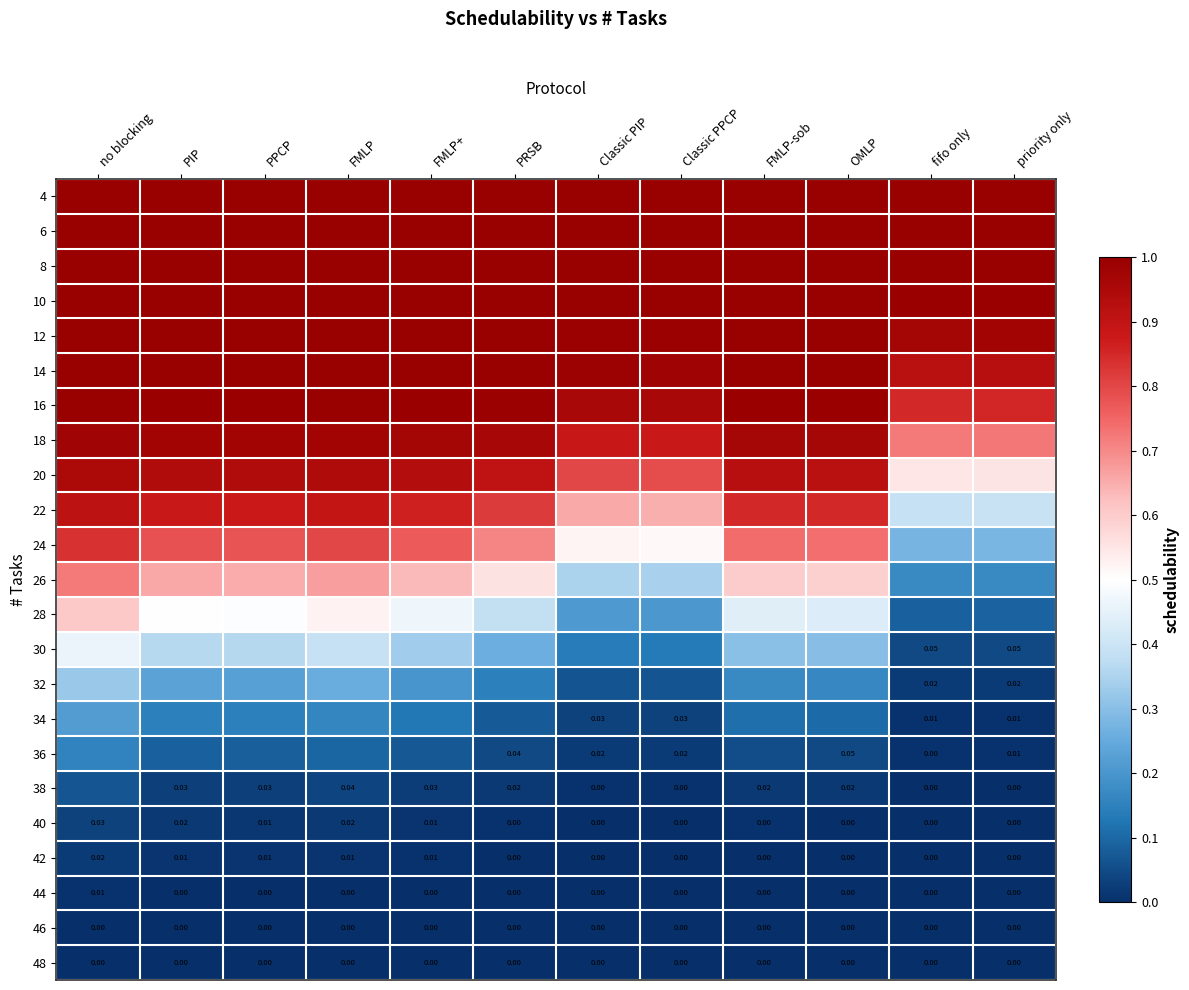

Which category has the highest value in the 40 series?

no blocking